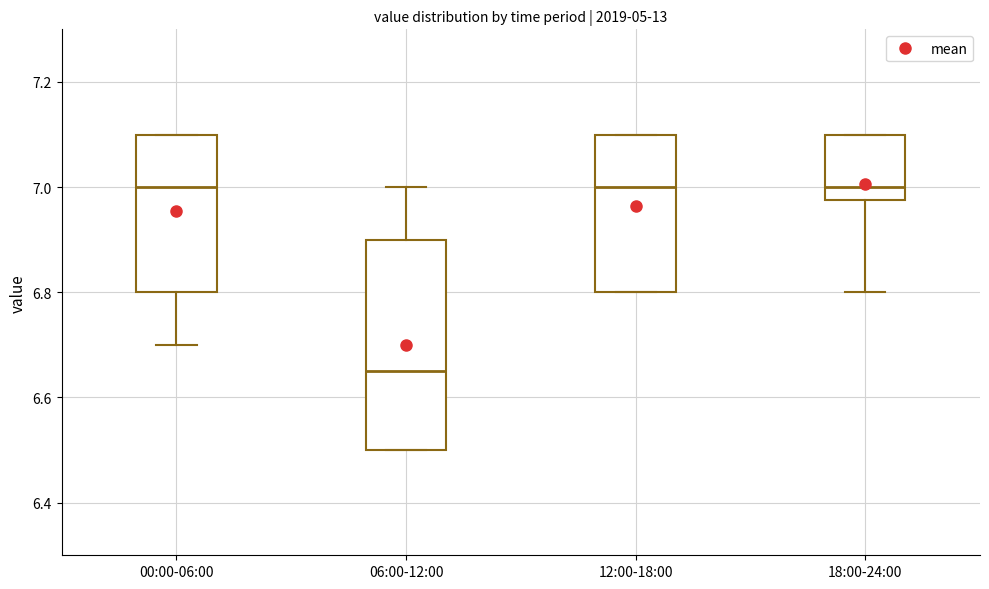

Reading left to right, read every box against the y-axis: the position of its median line, the range the box covers, and the ends of its whiskers. The values are not printed on the chart, so give them approximately, as read against the axis.

00:00-06:00: median 7.00, box 6.80 to 7.10, whiskers 6.70 to 7.10
06:00-12:00: median 6.66, box 6.50 to 6.90, whiskers 6.50 to 7.00
12:00-18:00: median 7.00, box 6.80 to 7.10, whiskers 6.80 to 7.10
18:00-24:00: median 7.00, box 6.98 to 7.10, whiskers 6.80 to 7.10